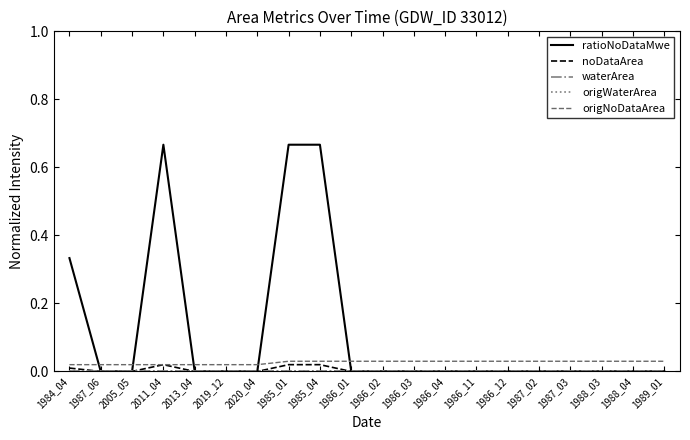

At which label does ratioNoDataMwe reach its minimum?

1987_06